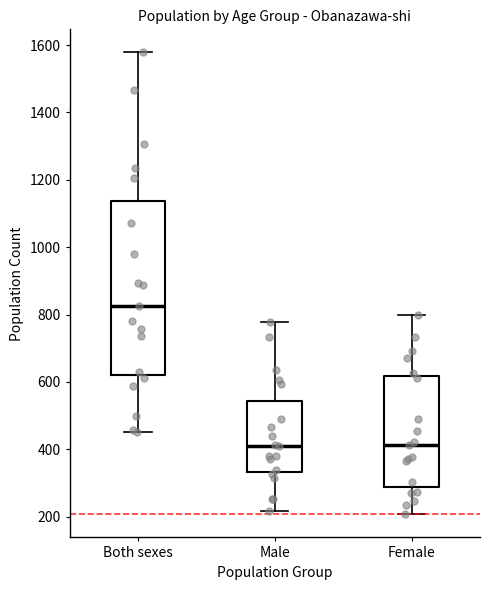

Reading left to right, read every box against the y-axis: the position of its median line, the range the box covers, and the ends of its whiskers. The values are not printed on the chart, so give them approximately, as read against the axis.

Both sexes: median 820, box 620 to 1140, whiskers 460 to 1580
Male: median 420, box 340 to 540, whiskers 220 to 780
Female: median 420, box 280 to 620, whiskers 200 to 800